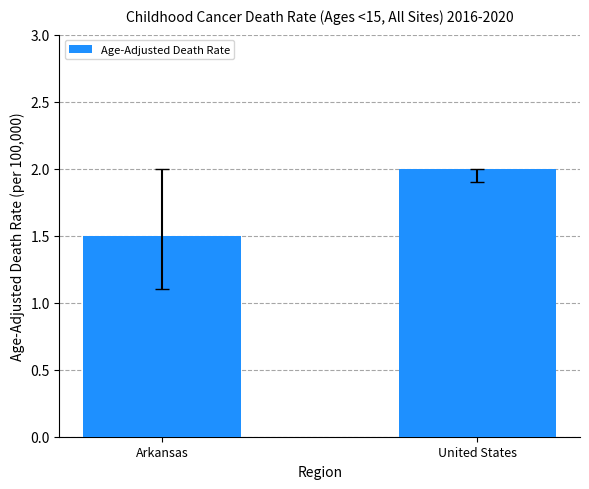

Between United States and Arkansas, which is larger?

United States